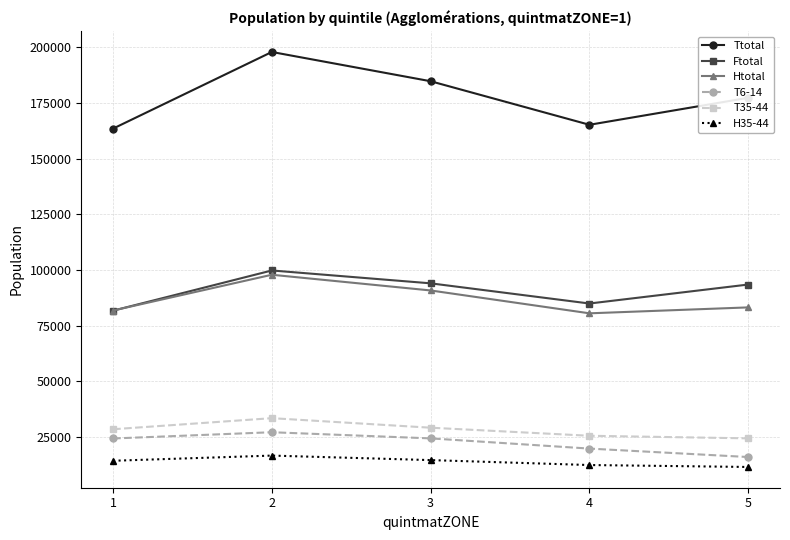

Which series has the widest spread of values?

Ttotal